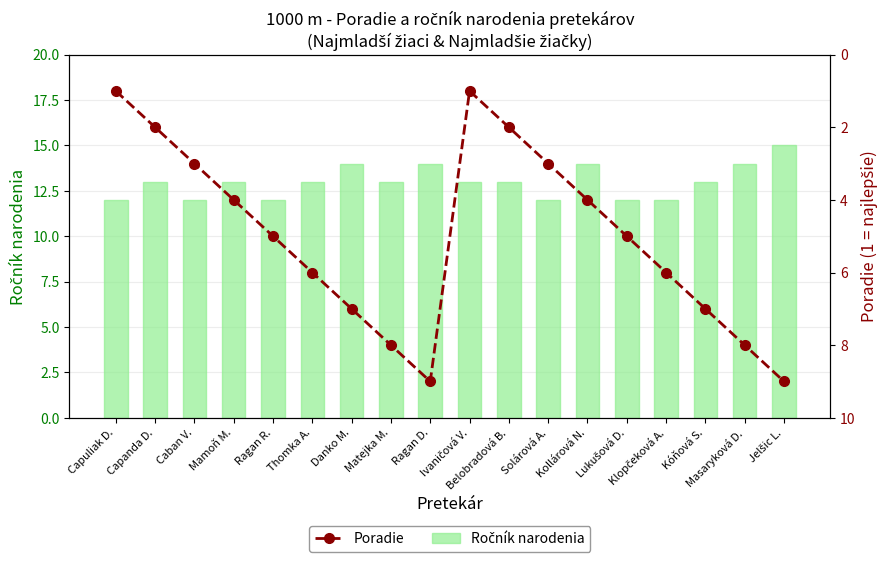

Which series has the largest range (max minus min)?

Poradie